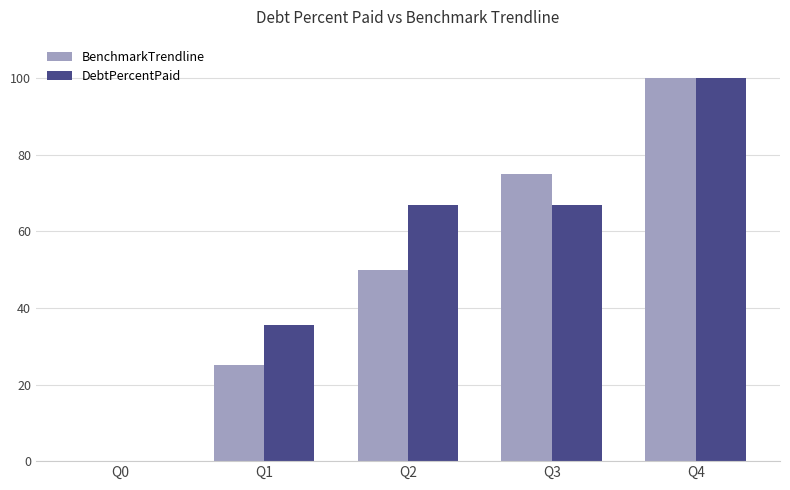

Is it true that BenchmarkTrendline equals 100.0 at Q4?

True